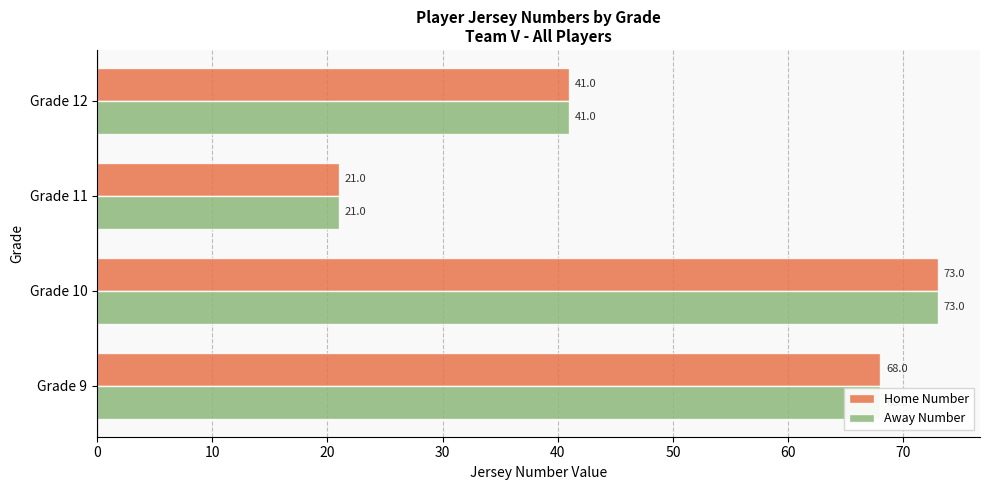

Rank the categories by Home Number value from lowest to highest.

Grade 11, Grade 12, Grade 9, Grade 10